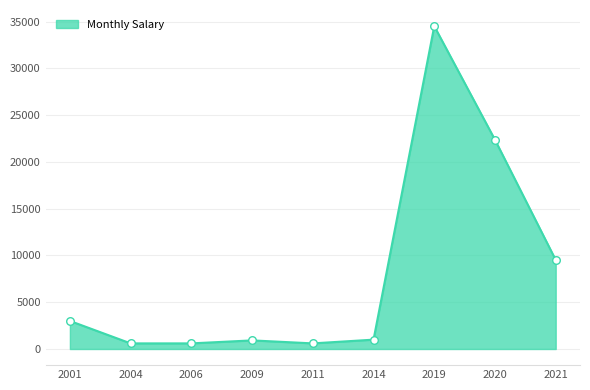

Between 2006 and 2014, which is larger?

2014